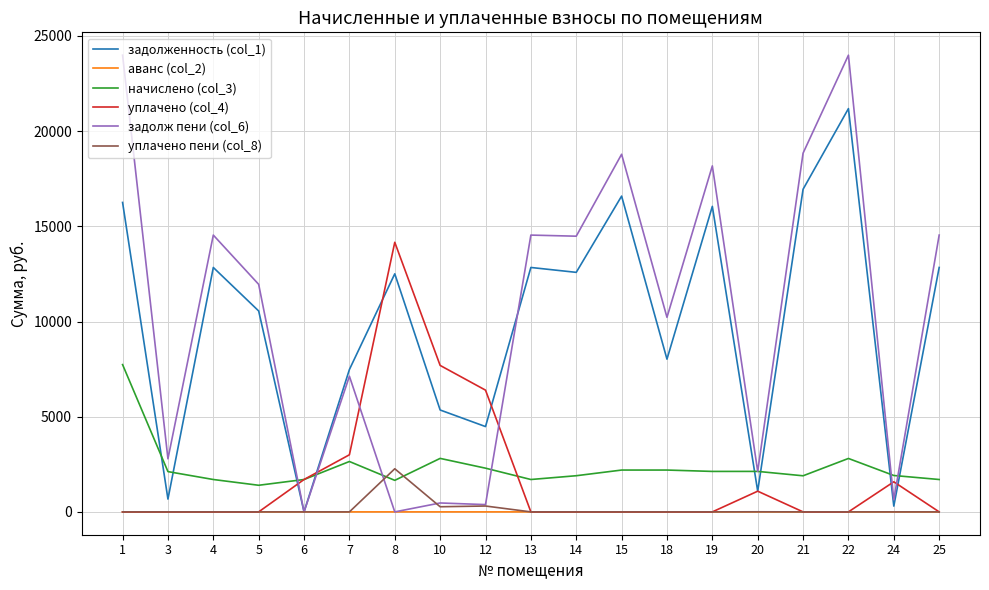

Where do начислено (col_3) and уплачено пени (col_8) first cross each other?

7 and 8